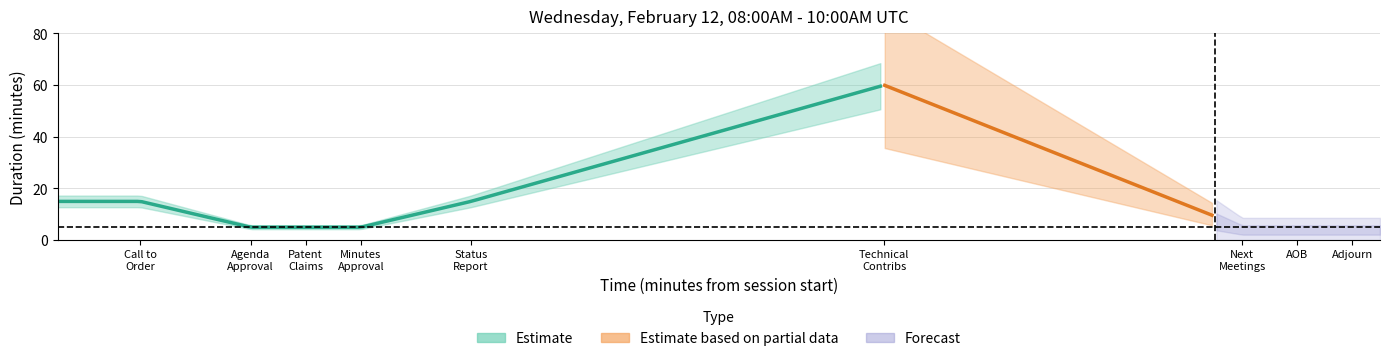

Is it true that the value at Status report is 15?

True